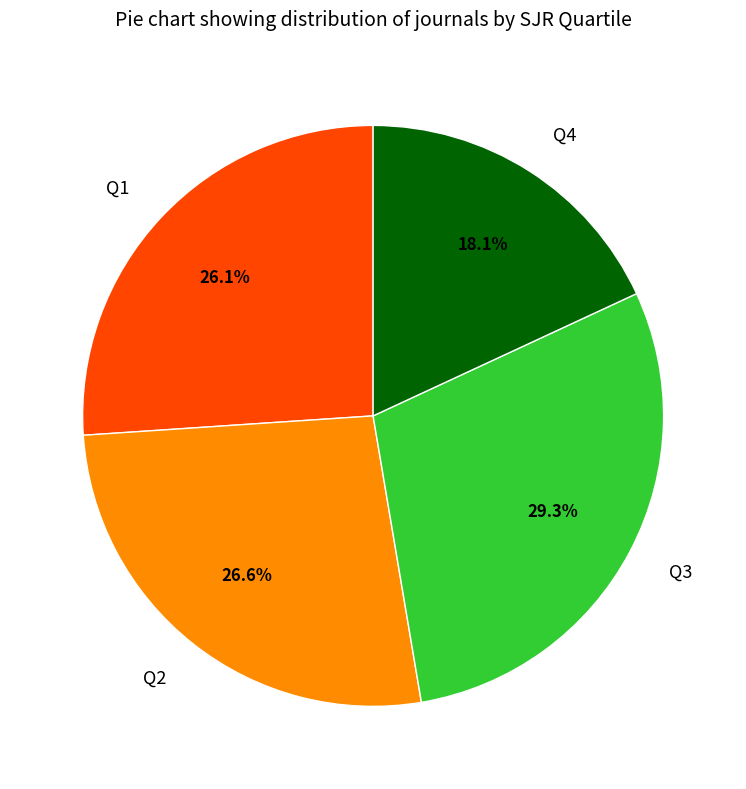

What percentage is NOT represented by Q4?

81.9%